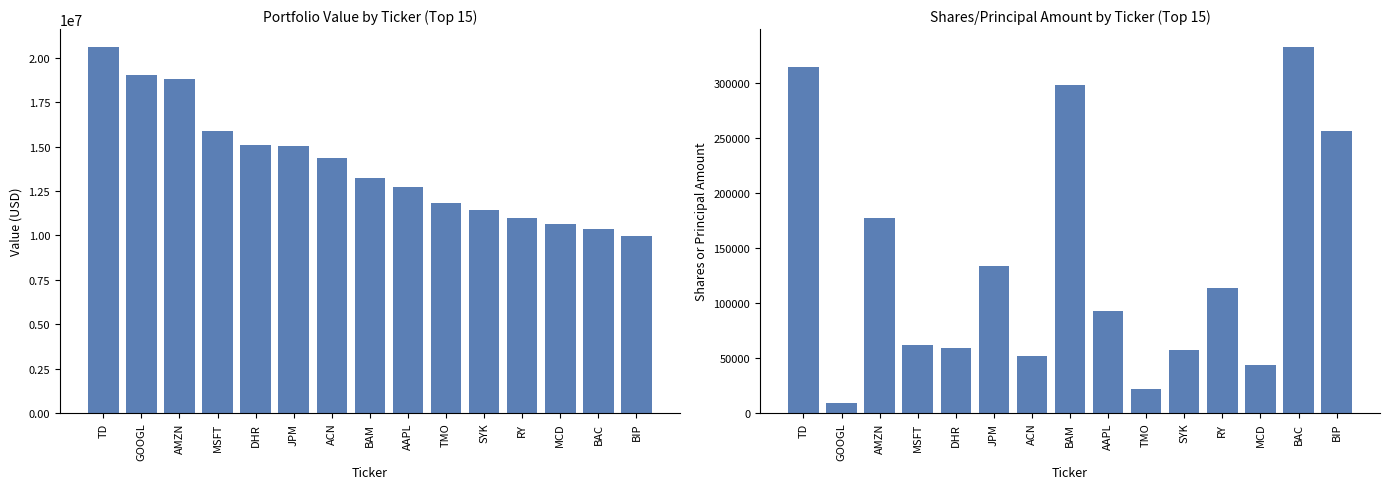

Where is Shares or Principal Amount nearest to the value 170406?

AMZN